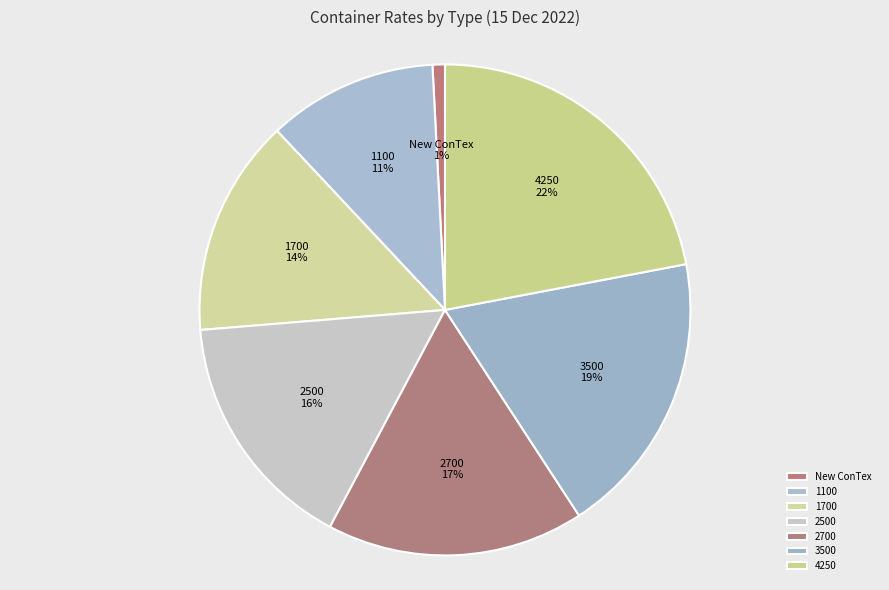

Is it true that 4250 is 22% of the pie?

True